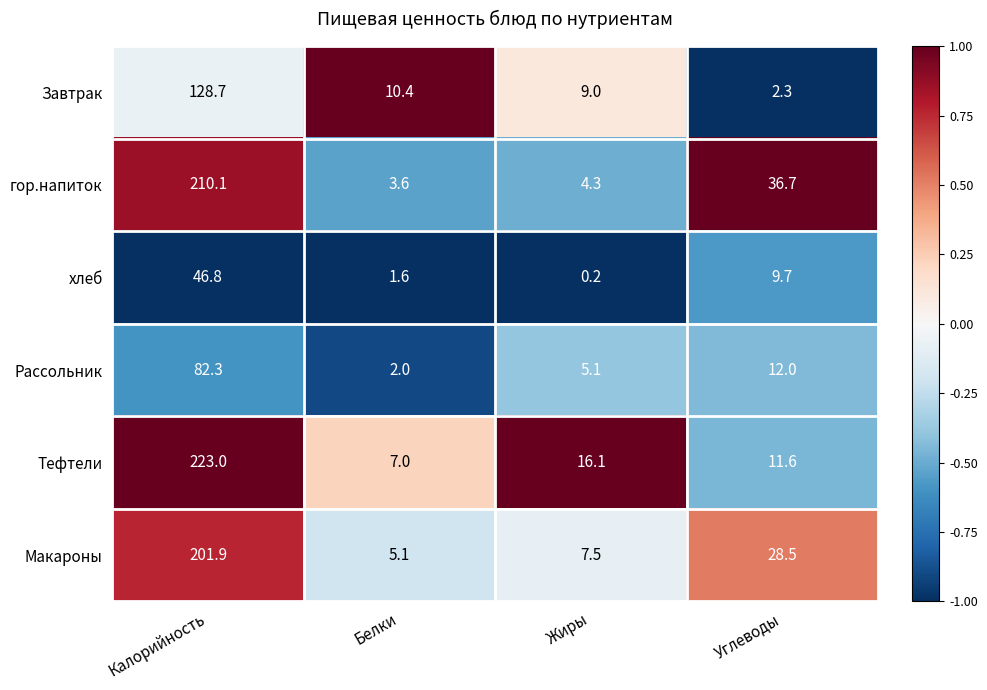

Which label corresponds to the largest value in the chart?

Калорийность